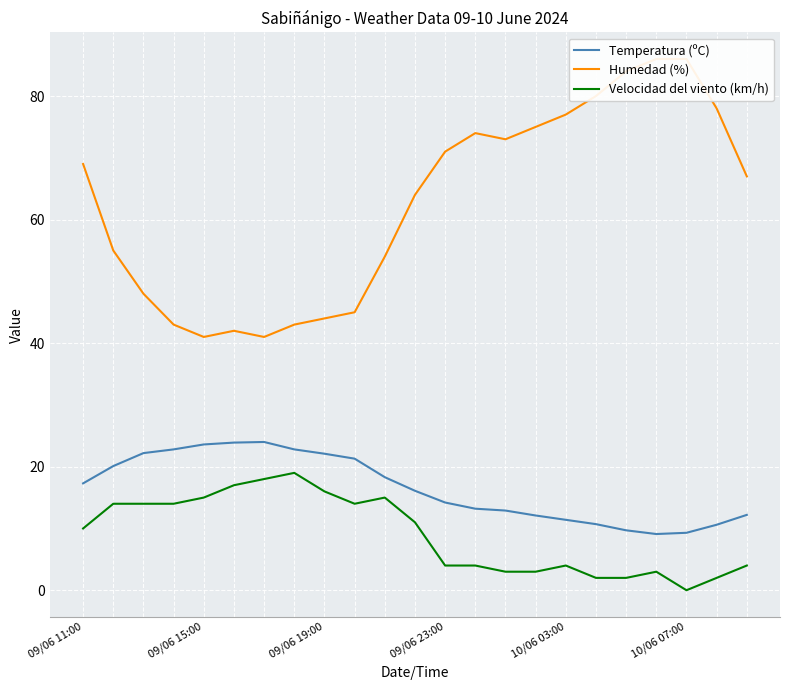

List the series in order of their peak value, lowest first.

Velocidad del viento (km/h), Temperatura (ºC), Humedad (%)